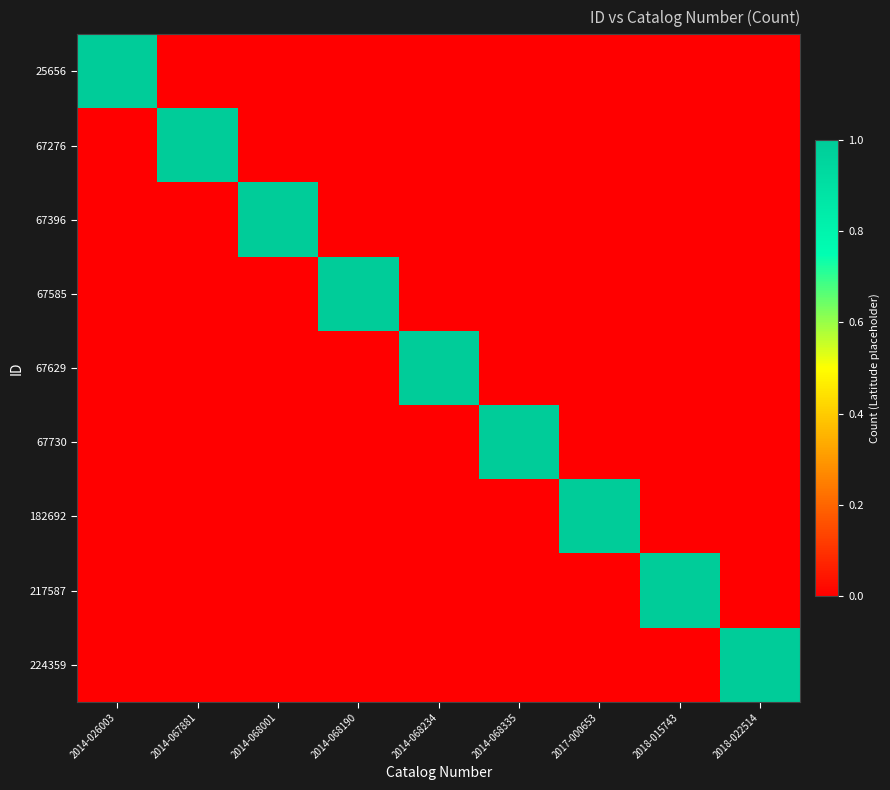

Which series changed the most between 2014-026003 and 2014-068234?

25656